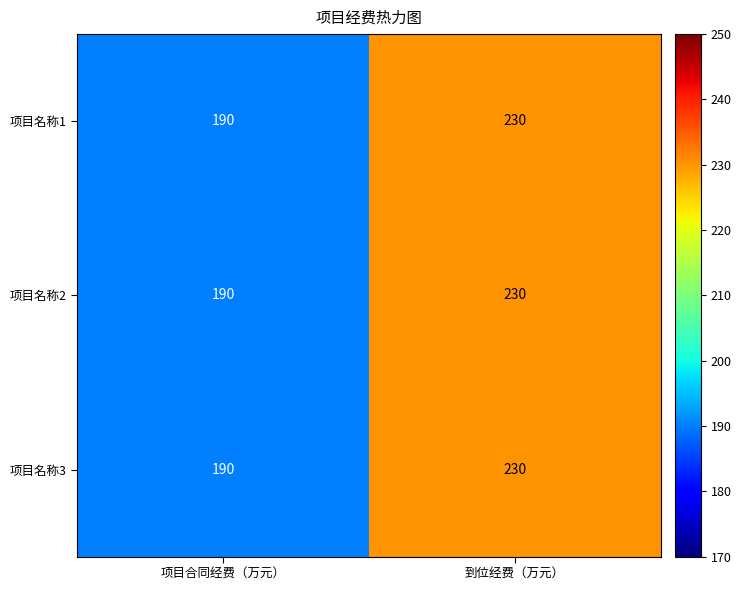

Rank the categories by 项目名称2 value from lowest to highest.

项目合同经费（万元）, 到位经费（万元）